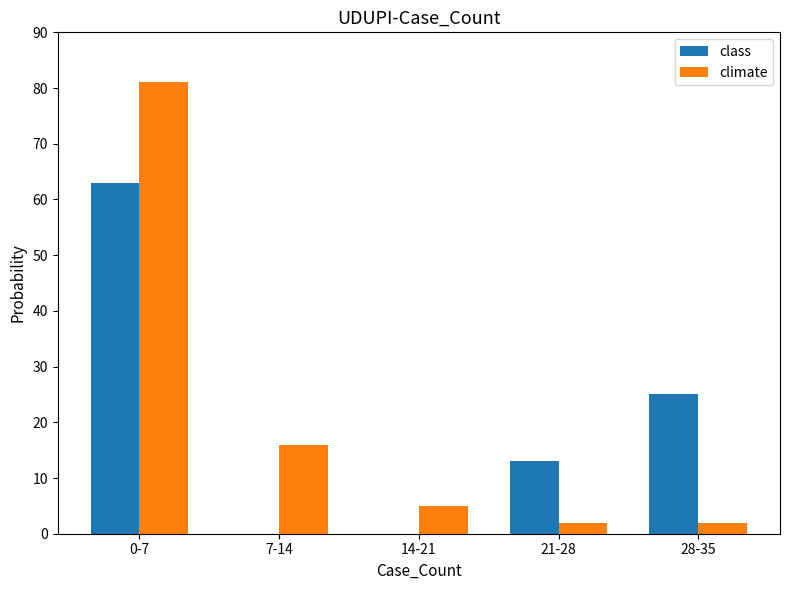

What is the sum of the climate values at 7-14 and 0-7?

97